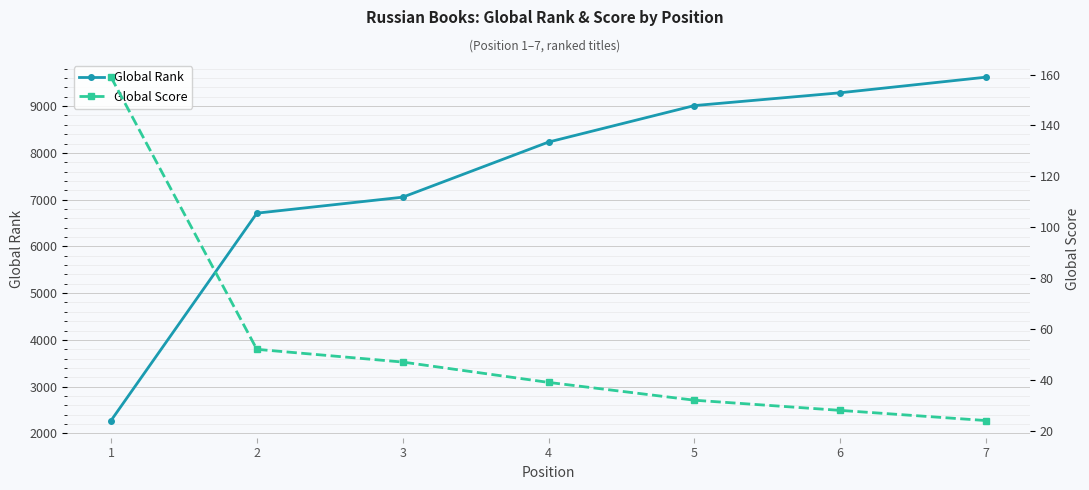

Reading left to right, what are all the values shown in this chart?

Global Rank: 1=2274	2=6710	3=7052	4=8231	5=9011	6=9285	7=9619
Global Score: 1=159	2=52	3=47	4=39	5=32	6=28	7=24